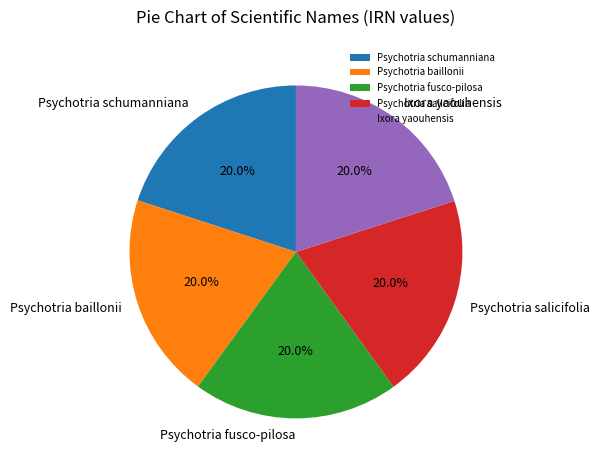

Does Psychotria schumanniana represent more than half of the total?

No